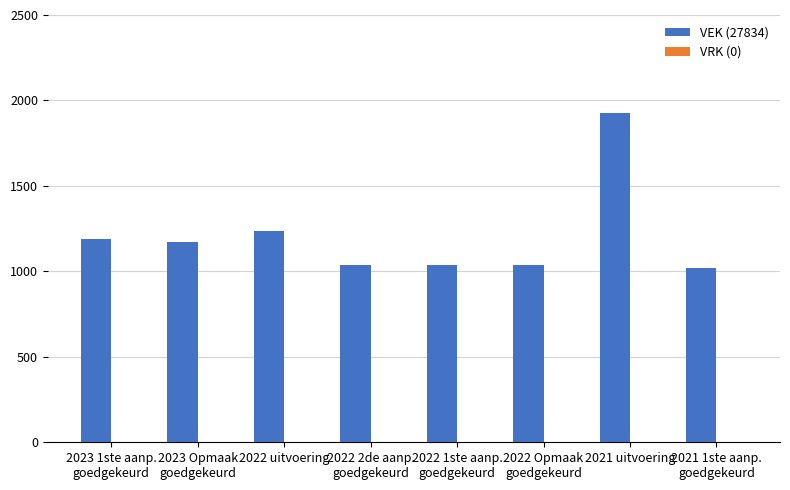

What is the difference between the maximum and second lowest values?

891